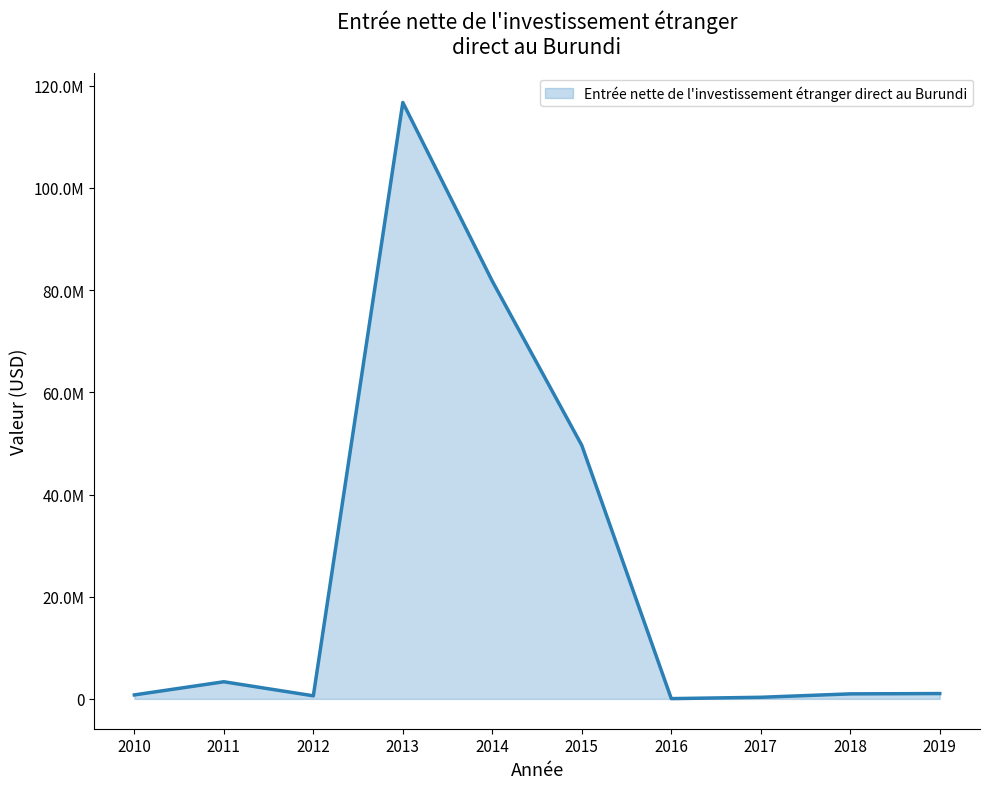

What is the value of the 4th point from the left?

116727136.5